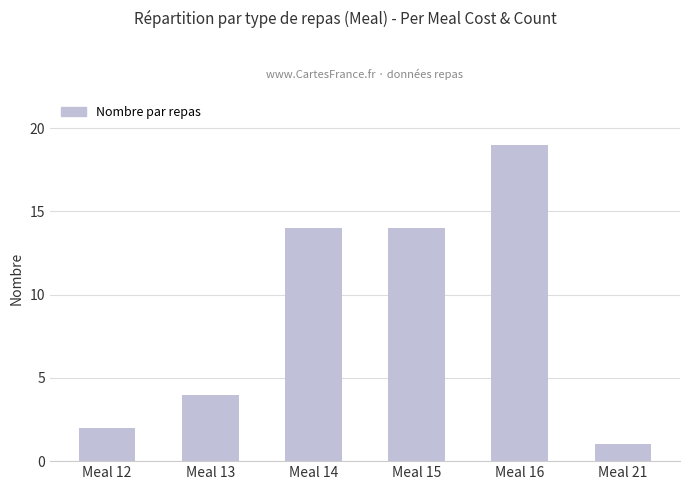

True or false: the data shows 3 at Meal 15.

False